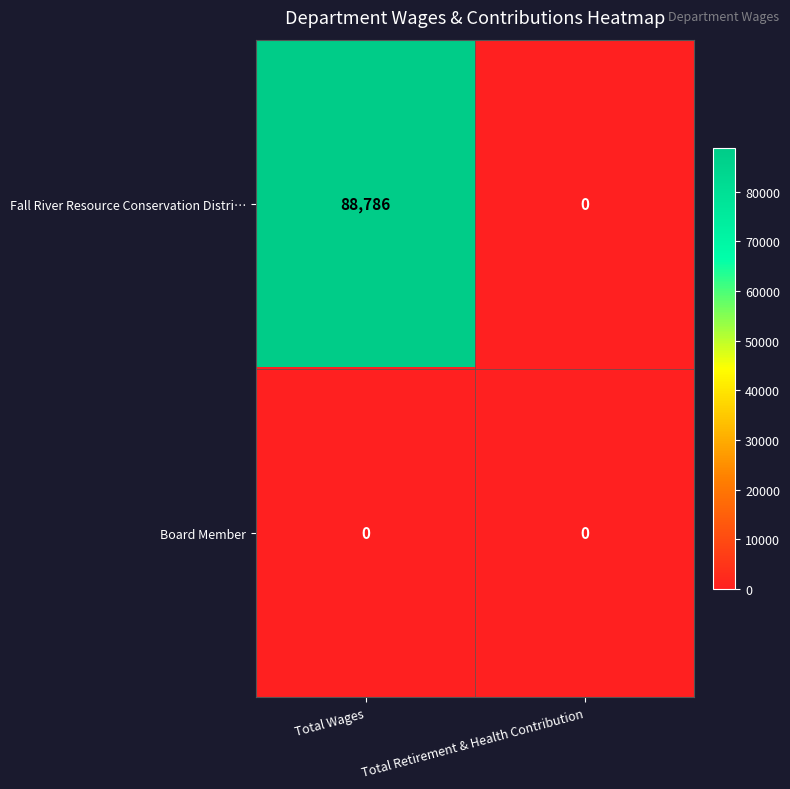

Which series changed the most between Total Wages and Total Retirement & Health Contribution?

Fall River Resource Conservation Distri…